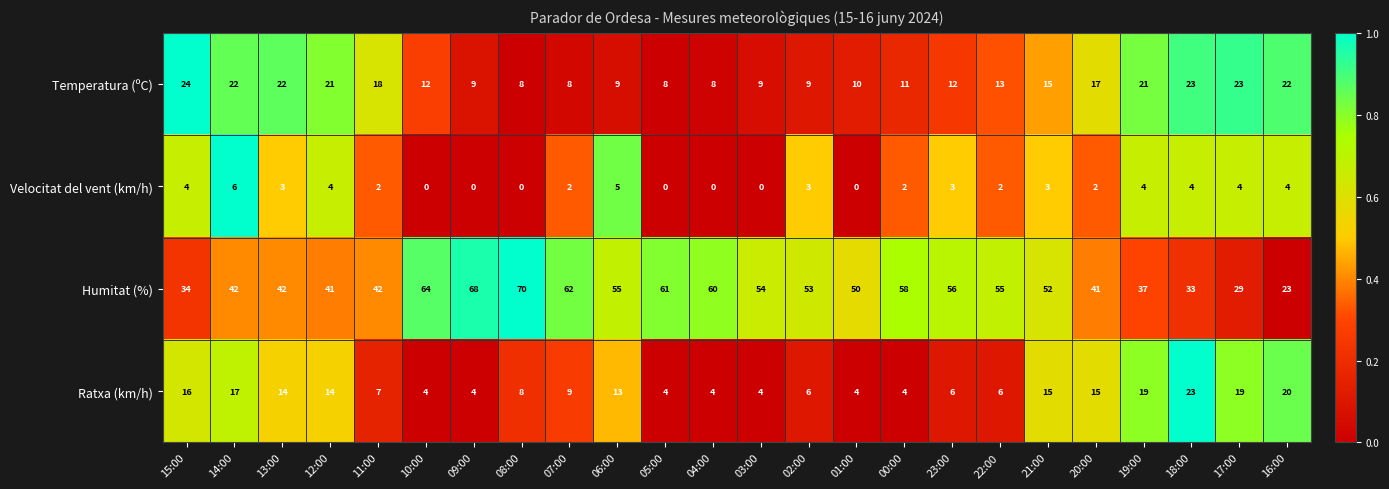

Is it true that Ratxa (km/h) equals 6 at 04:00?

False